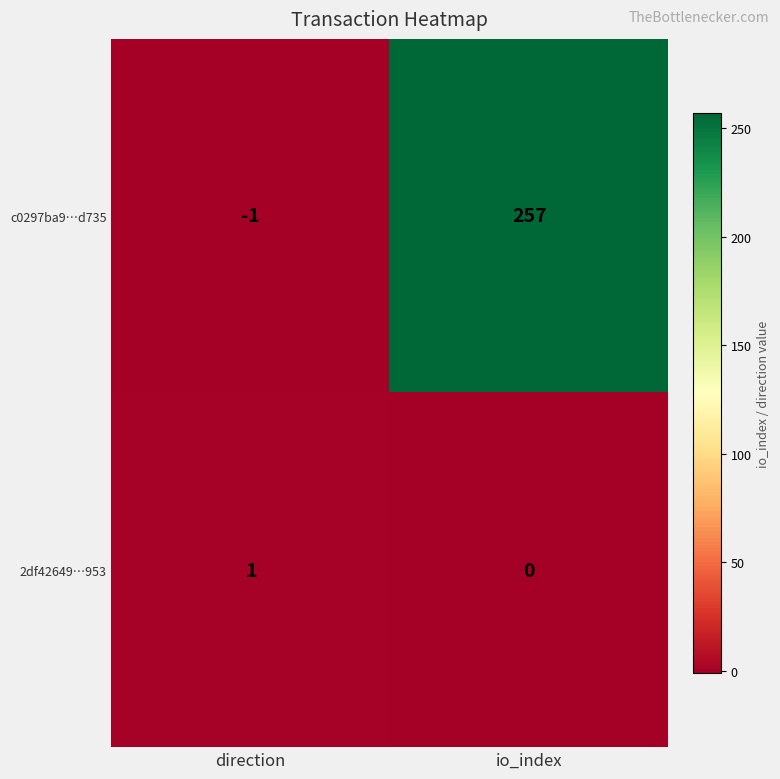

Which label corresponds to the smallest value in the chart?

direction